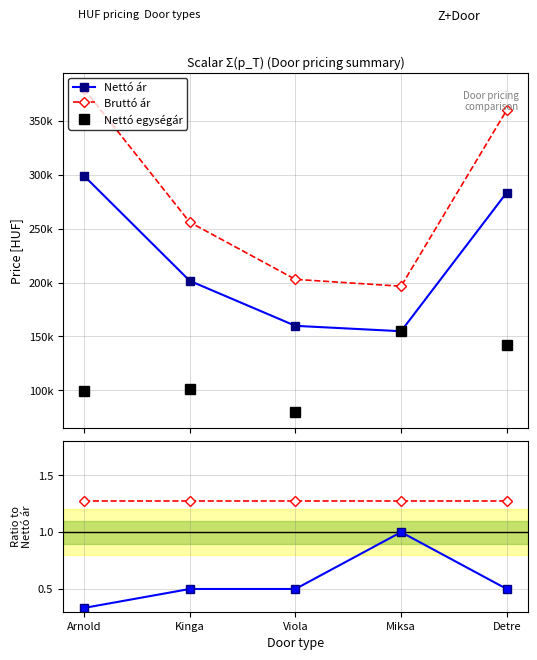

Rank the series at Miksa from highest to lowest value.

Bruttó ár, Nettó ár, Nettó egységár, Bruttó/Nettó, Egységár/Nettó